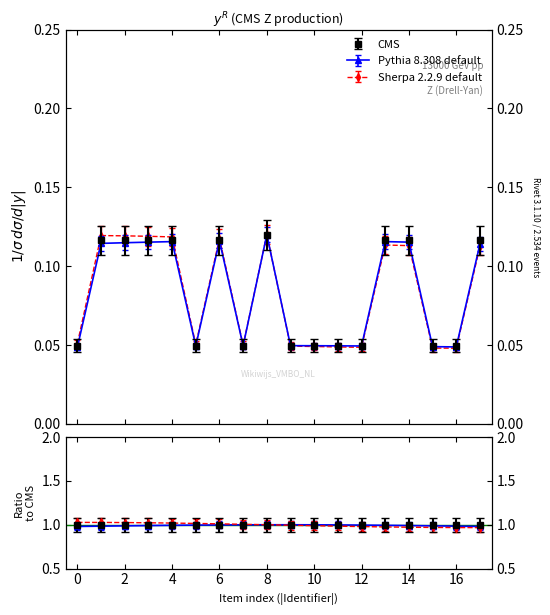

Which series has the largest total across all categories?

Sherpa 2.2.9 default